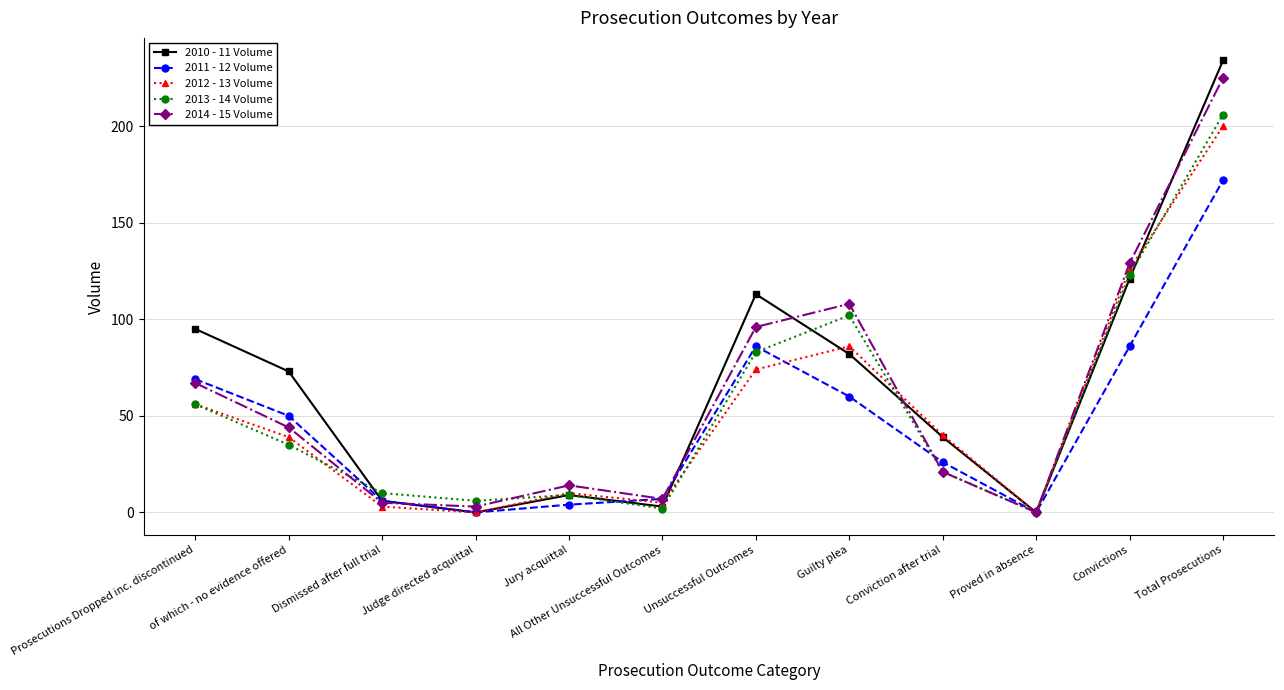

The 2012 - 13 Volume series shows 85 at Prosecutions Dropped inc. discontinued. True or false?

False